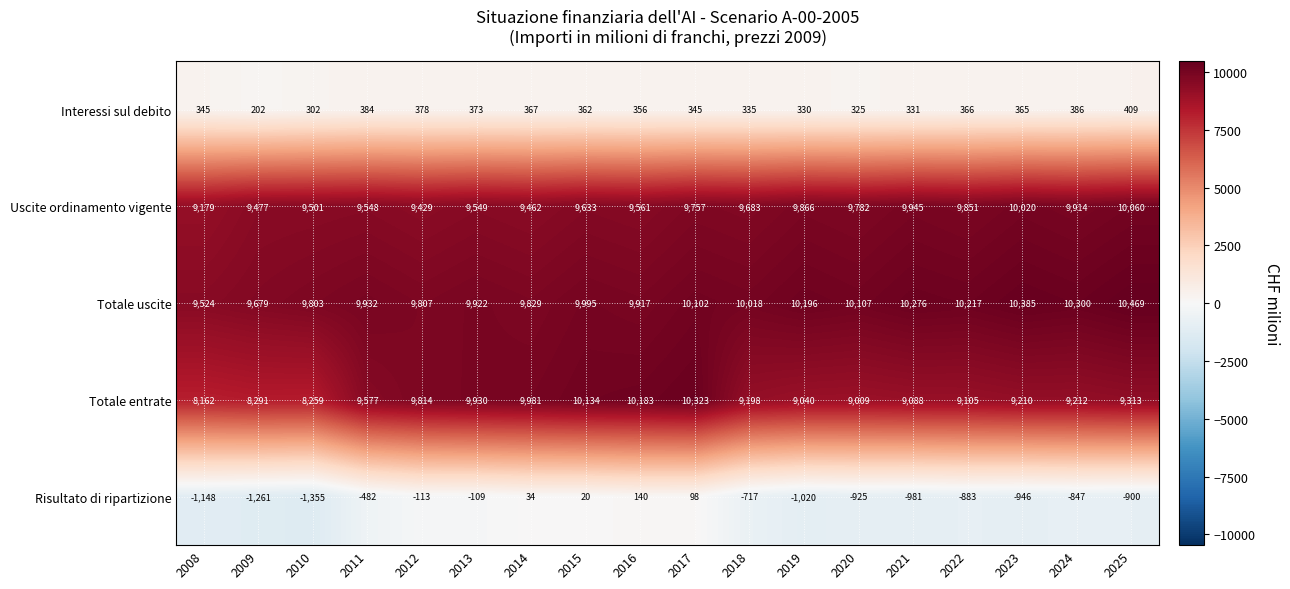

True or false: Risultato di ripartizione has a value of 12 at 2015.

False